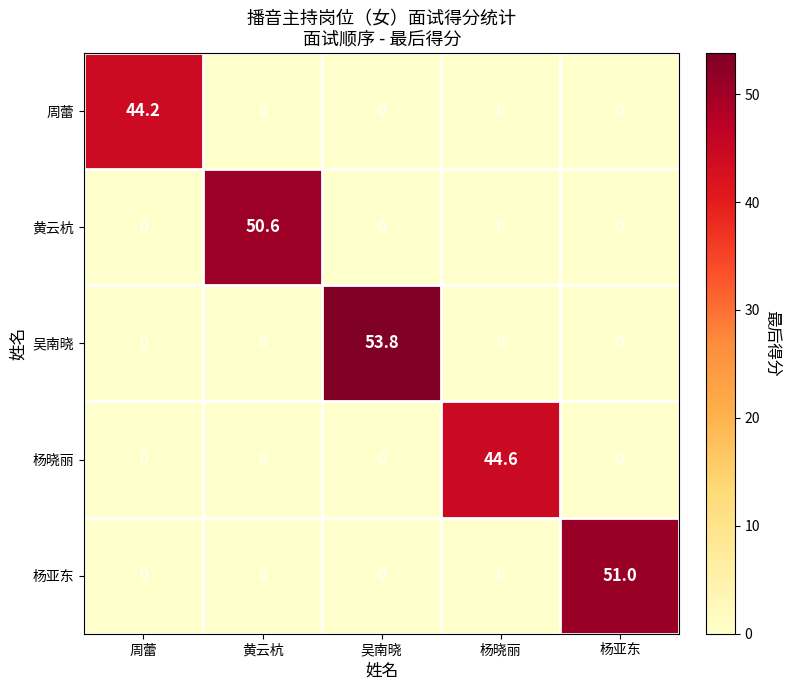

How many values in the 吴南晓 series exceed 0?

1